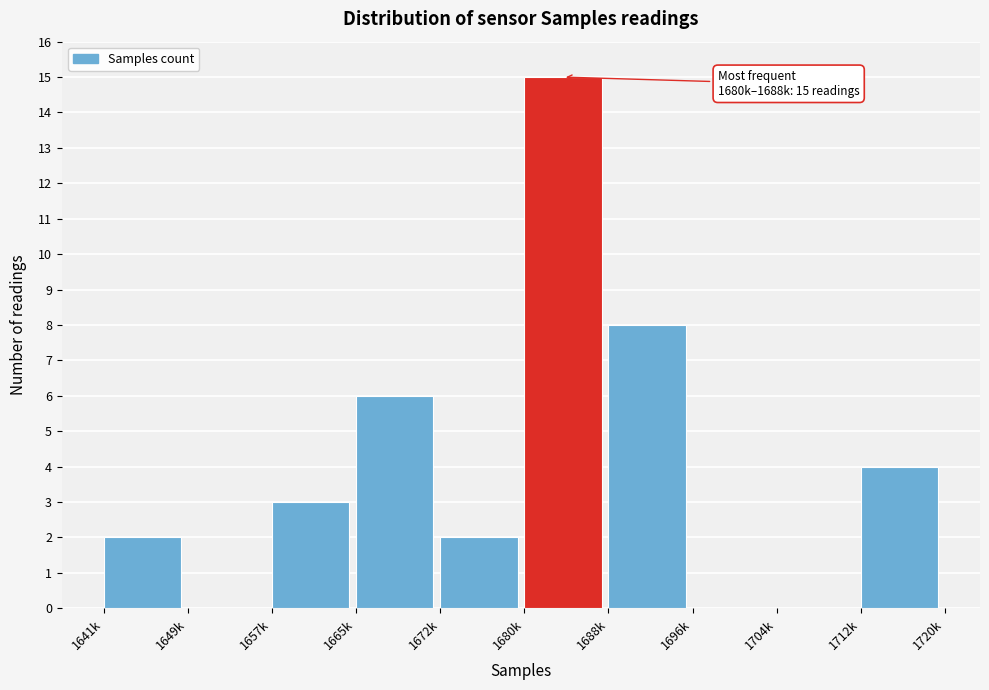

Reading left to right, transcribe all the data shown in this chart.

1641k=2	1649k=0	1657k=3	1665k=6	1672k=2	1680k=15	1688k=8	1696k=0	1704k=0	1712k=4